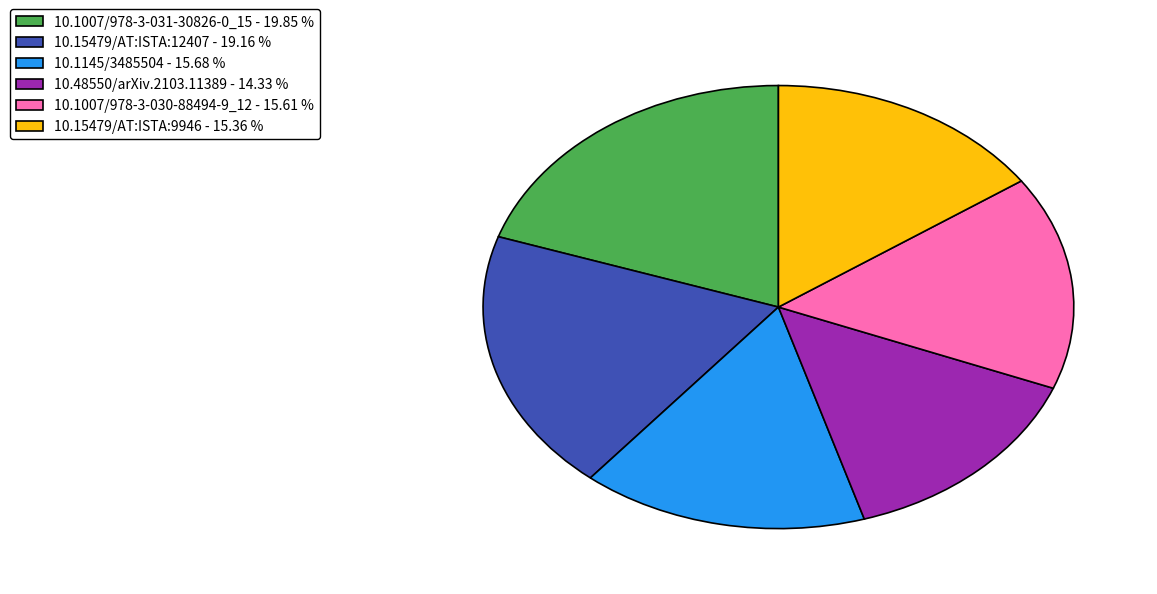

What is the largest slice in the pie chart?

10.1007/978-3-031-30826-0_15